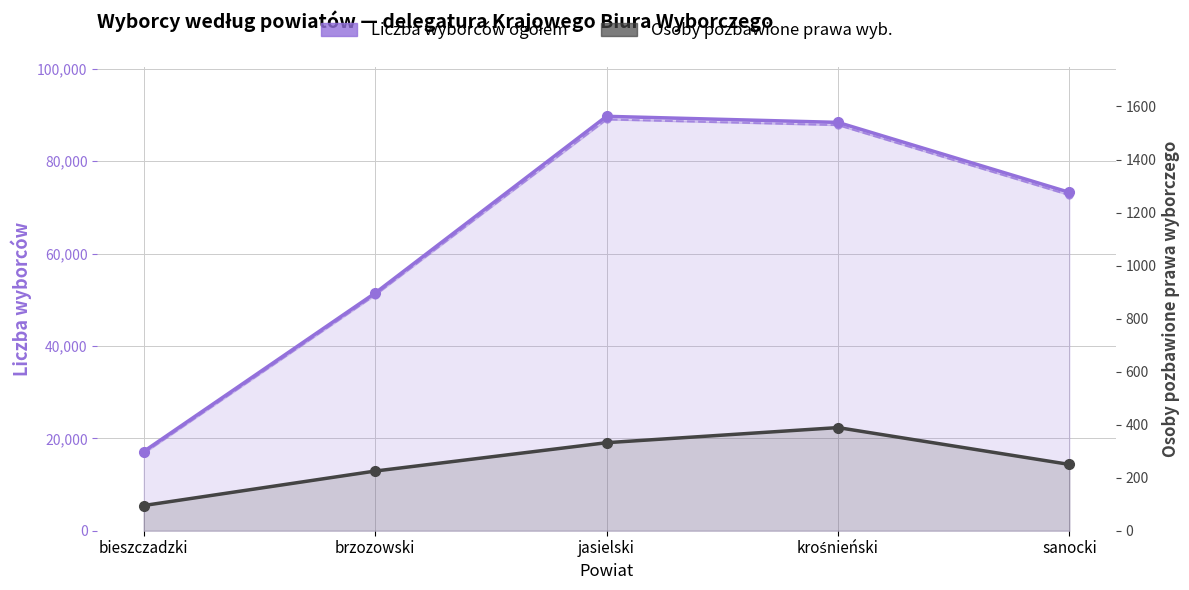

Is the value of Liczba wyborców ogółem at krośnieński greater than the value of Wyborcy stały obwód at bieszczadzki?

Yes